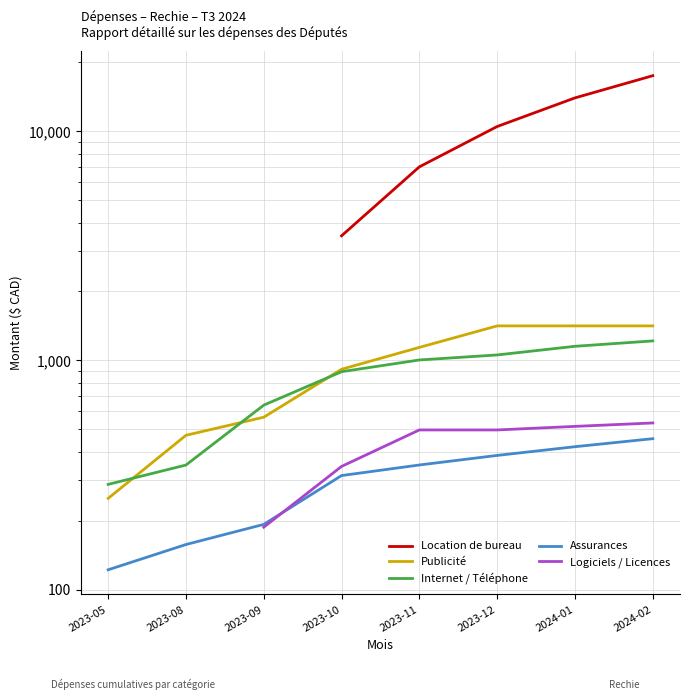

Where is Internet / Téléphone nearest to the value 752?

2023-09